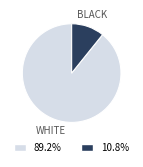

Count the number of slices in the pie.

2